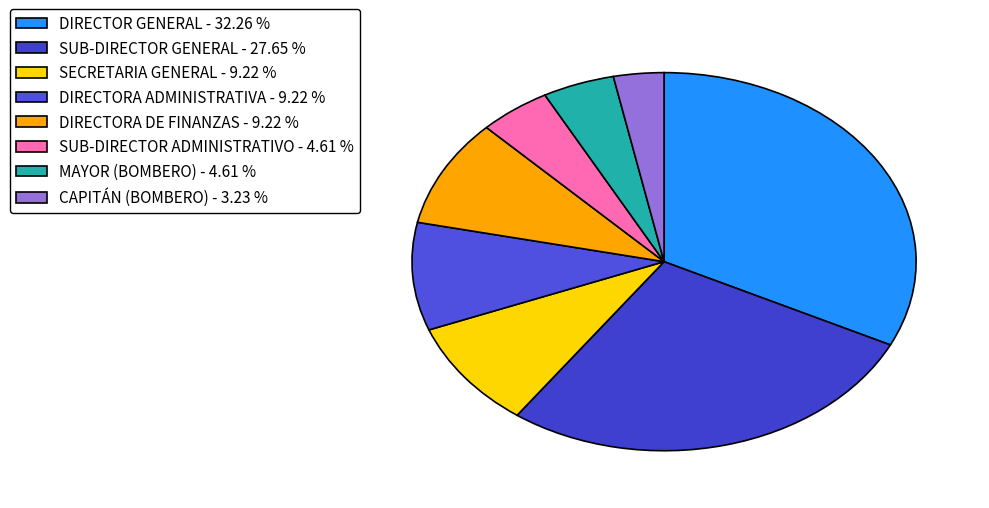

Is there any slice that represents more than half of the pie?

No